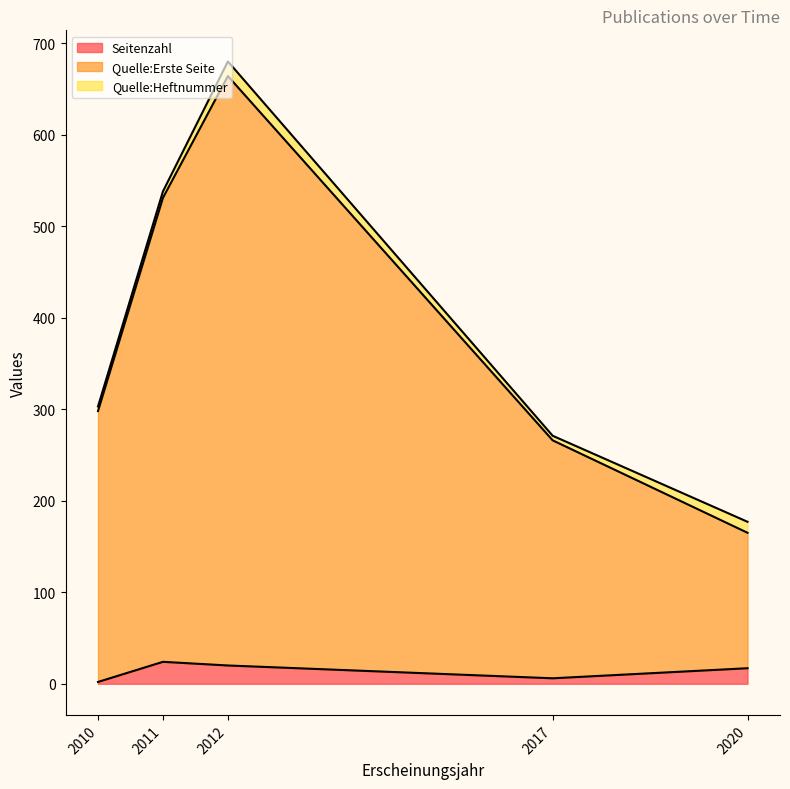

What are all the series names shown in the legend?

Seitenzahl, Quelle:Erste Seite, Quelle:Heftnummer